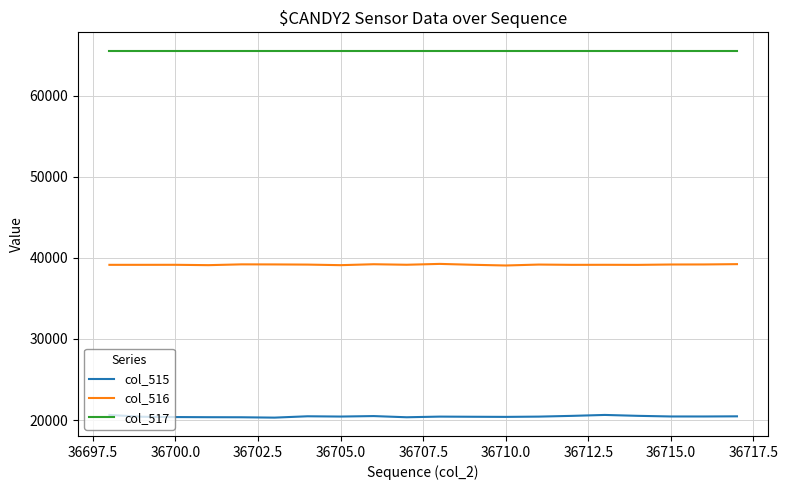

What is the sum of all col_517 values?

1310700